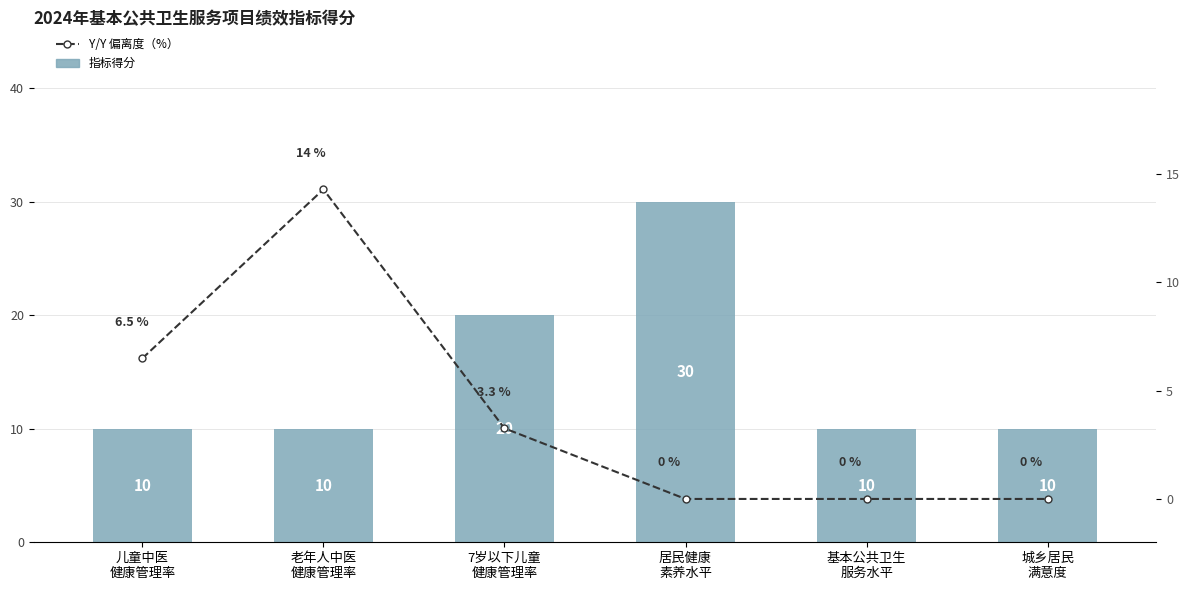

Reading left to right, what are all the values shown in this chart?

指标得分: 10.0	10.0	20.0	30.0	10.0	10.0
Y/Y 偏离度（%）: 6.5	14.3	3.3	0.0	0.0	0.0